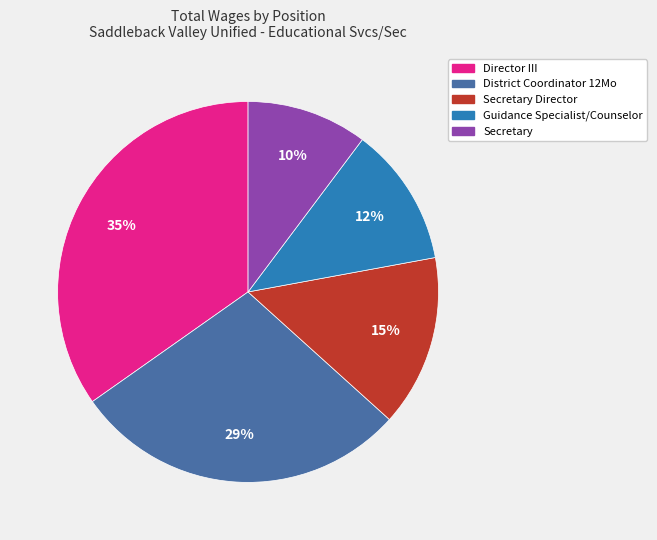

How many slices are in this pie chart?

5